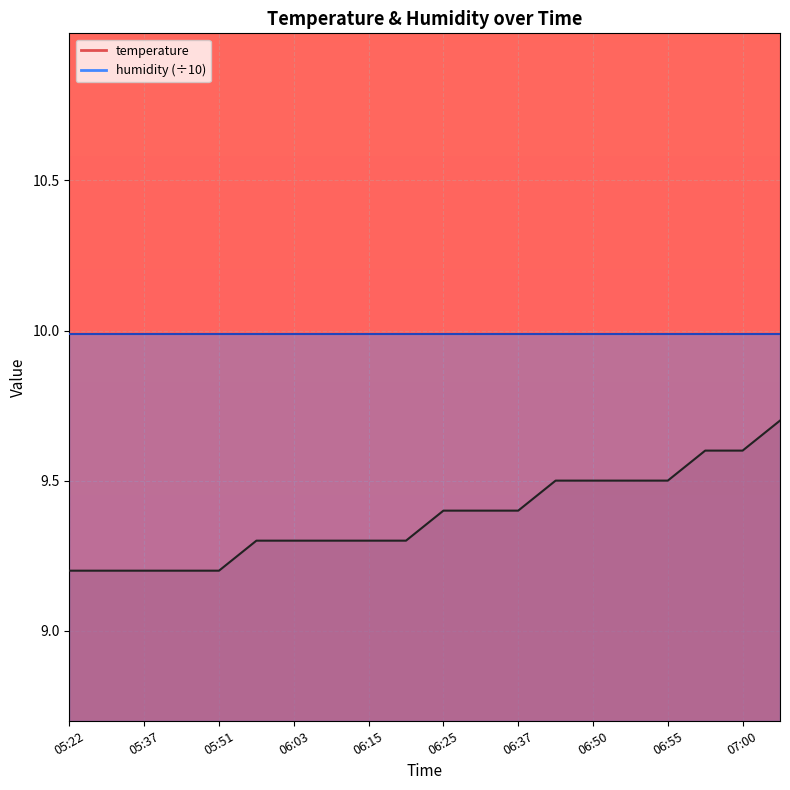

What is the value of the 17th point from the left?

9.5